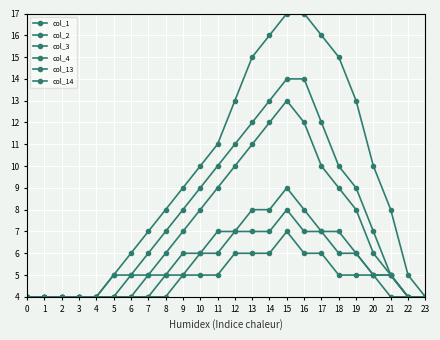

Which series has the largest total across all categories?

col_1